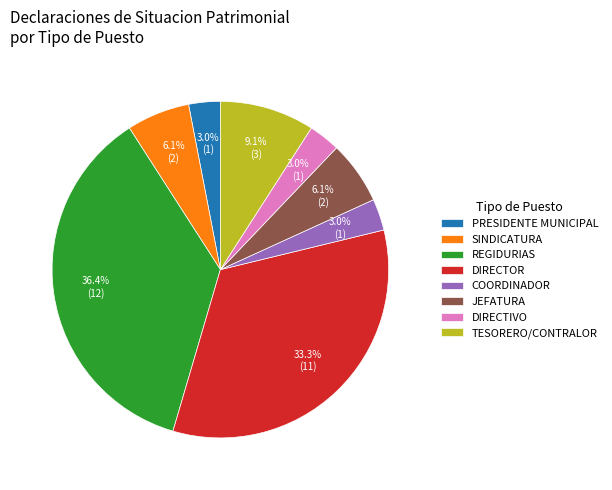

Which category has the biggest portion of the pie?

REGIDURIAS